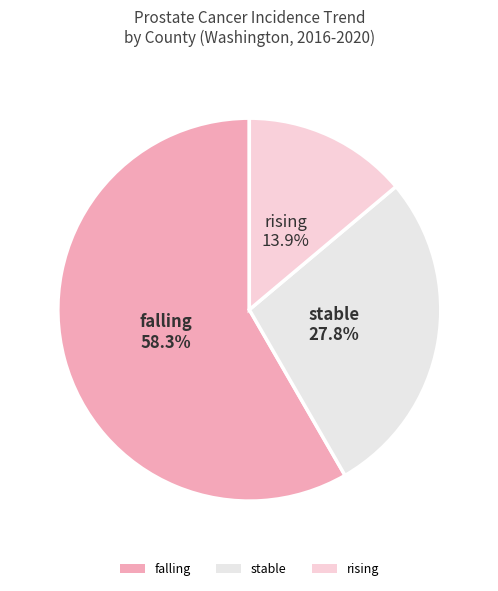

What portion of the pie excludes stable?

72.2%